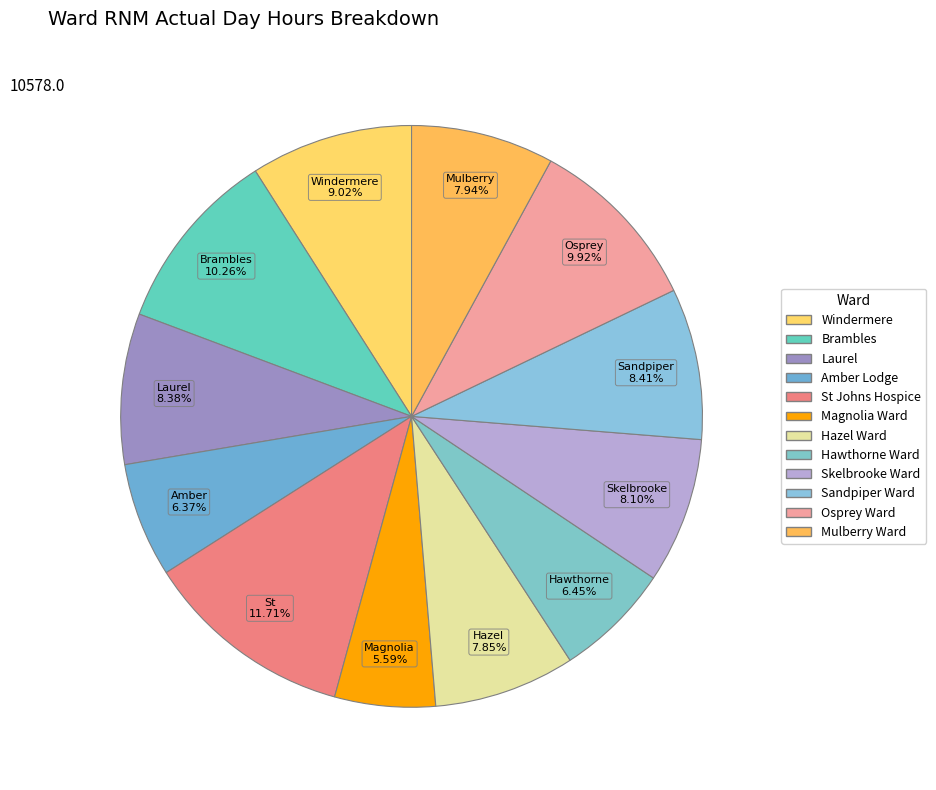

Combined, do Amber Lodge and Windermere account for over 50%?

No